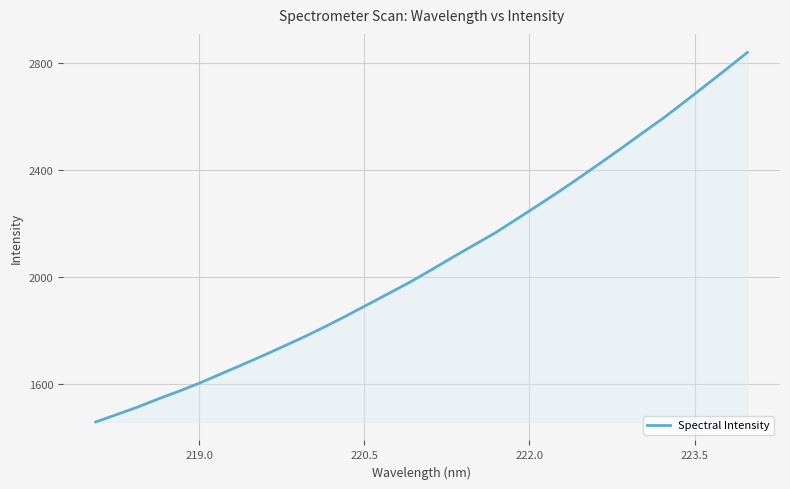

What is the greatest value displayed?

2839.9